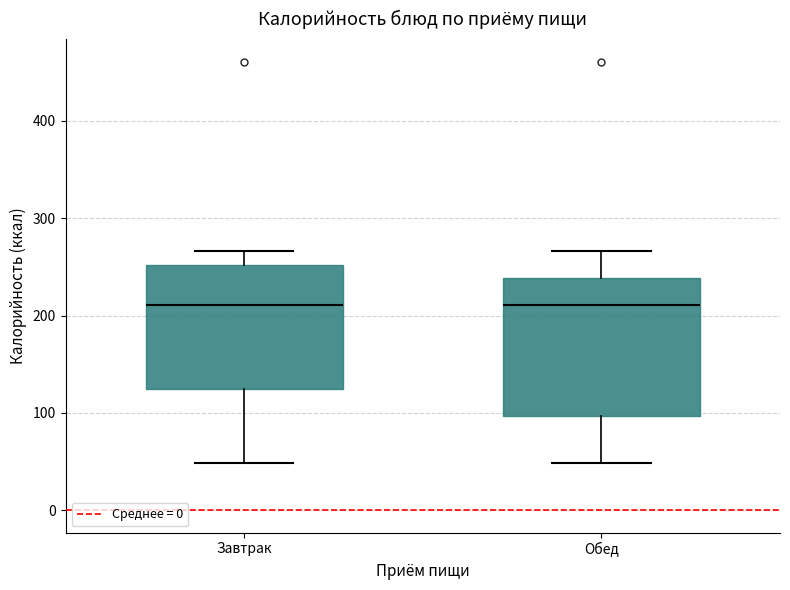

Reading left to right, transcribe this box plot: for each box, give where its median line is, the range the box spans, and where its two whiskers end, as read against the y-axis. The values are not printed on the chart, so give them approximately, as read against the axis.

Завтрак: median 210, box 120 to 250, whiskers 50 to 270
Обед: median 210, box 100 to 240, whiskers 50 to 270